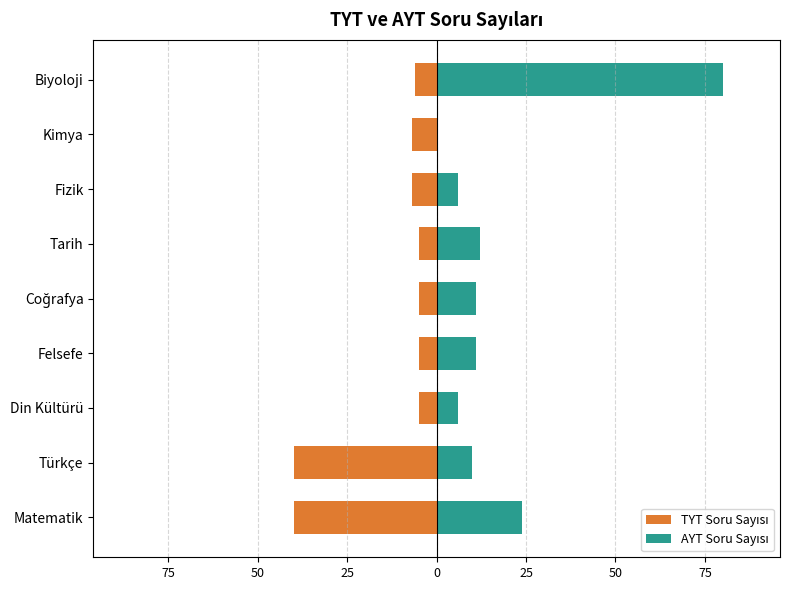

Which series has the largest total across all categories?

AYT Soru Sayısı